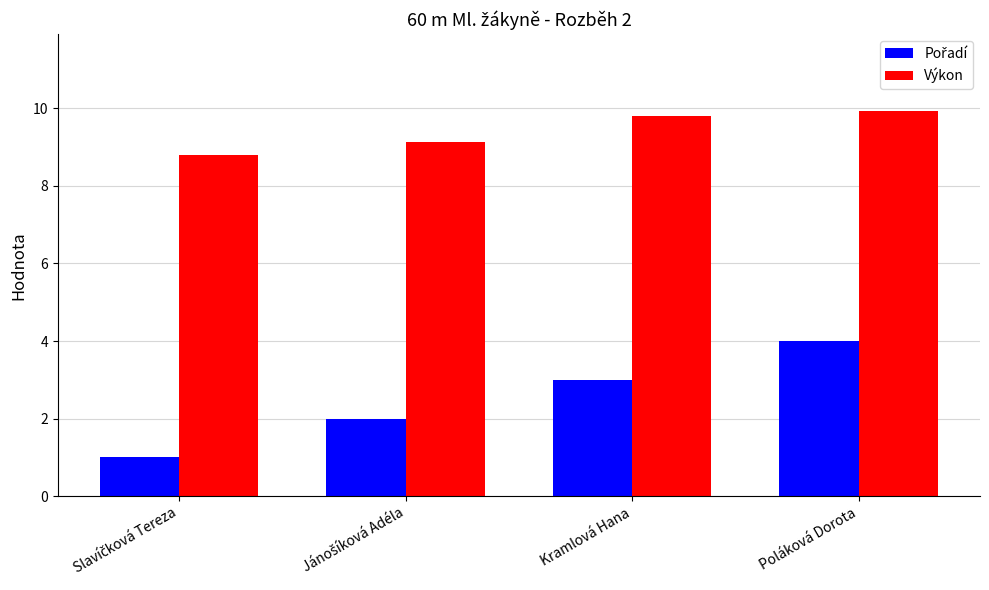

What is the minimum value for Výkon?

8.8